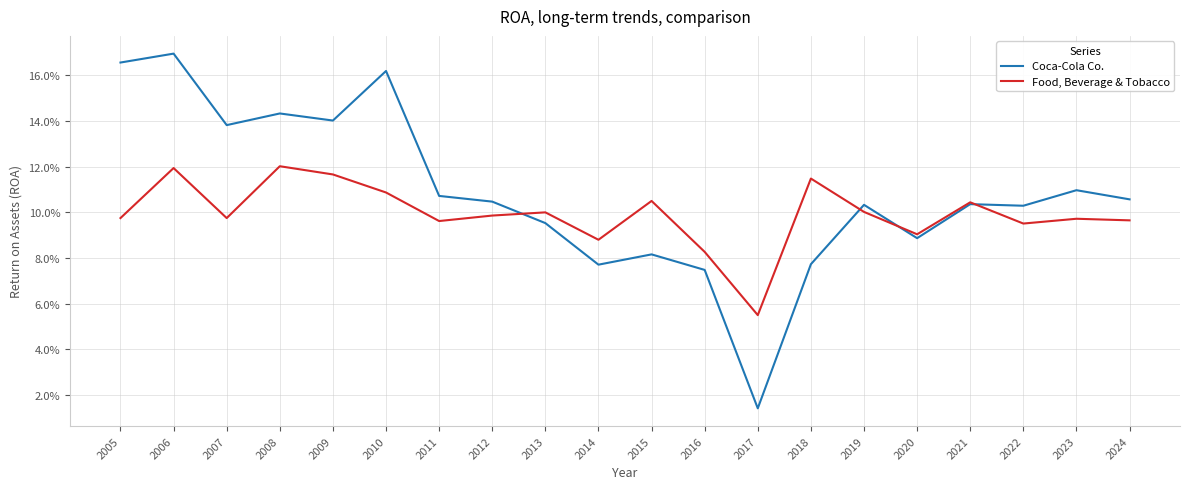

Which category has the lowest value in the Coca-Cola Co. series?

2017